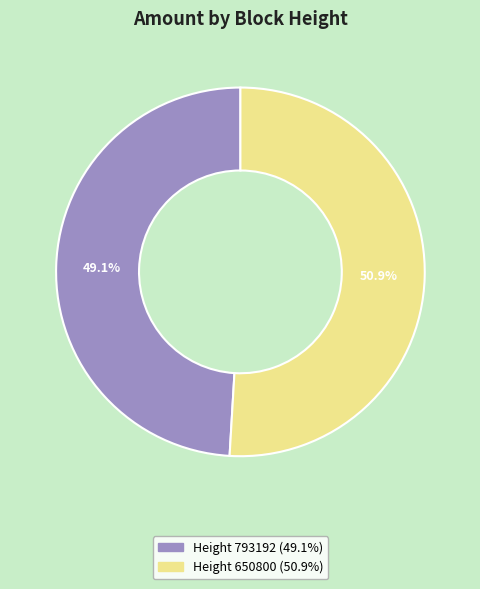

Does any single category account for the majority?

Yes